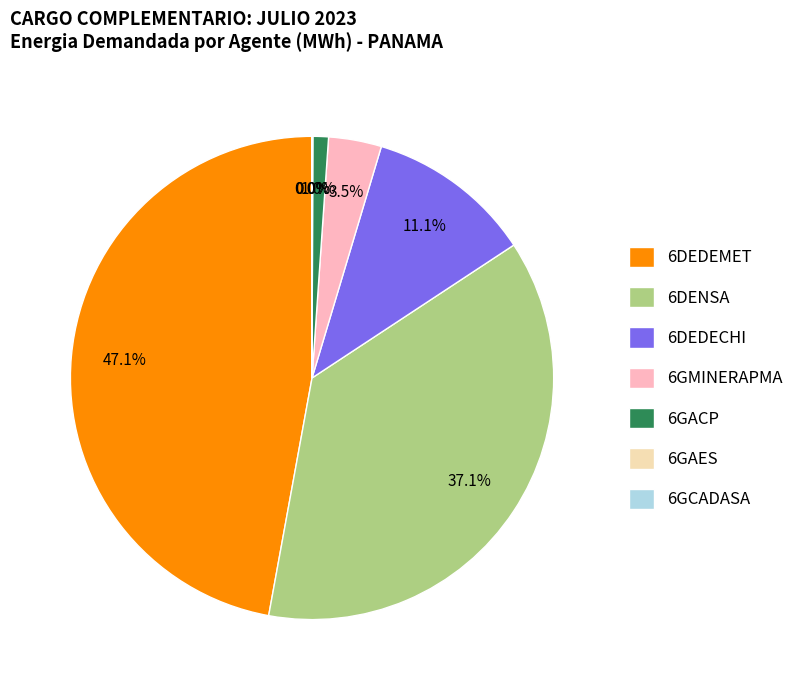

To the nearest percent, what is the average slice percentage?

14%